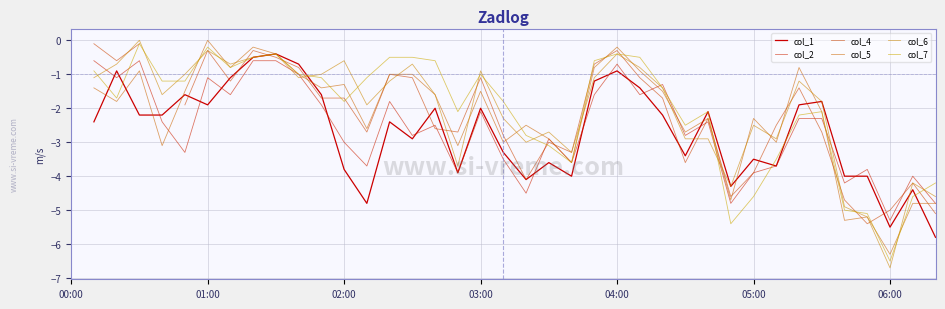

How many negative values does the col_4 series have?

37